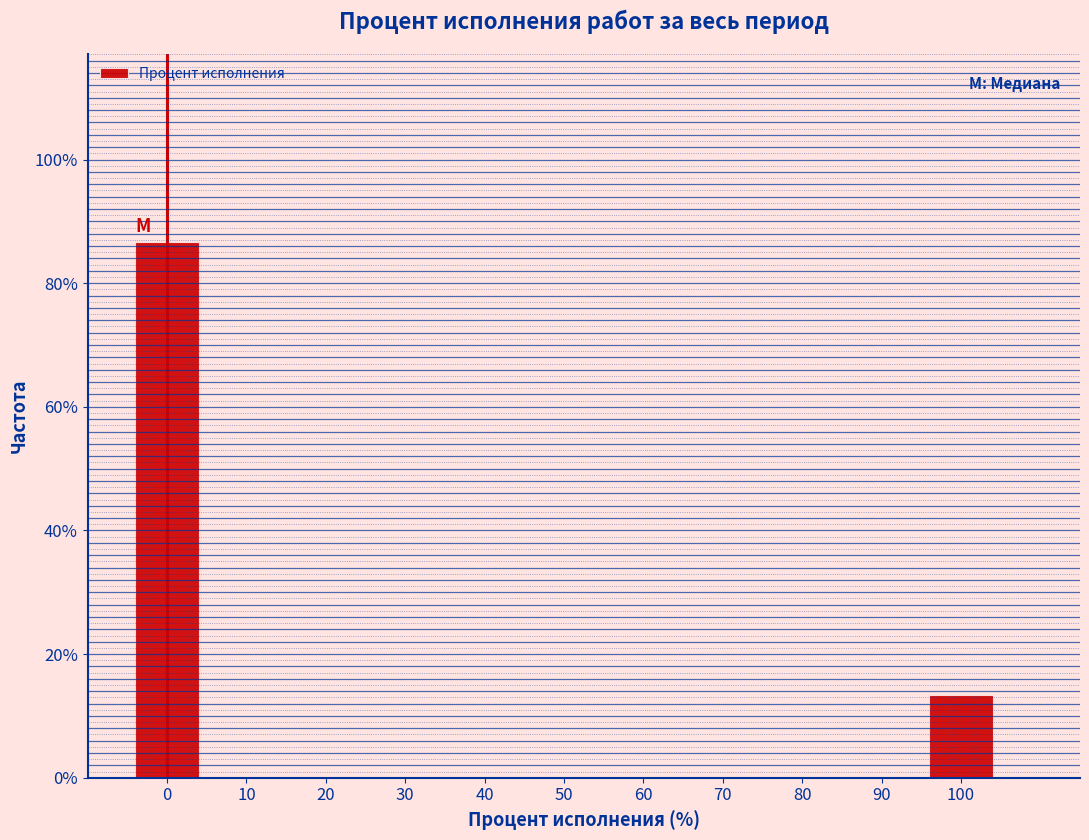

Which range on the x-axis has the tallest bar?

-5 to 5